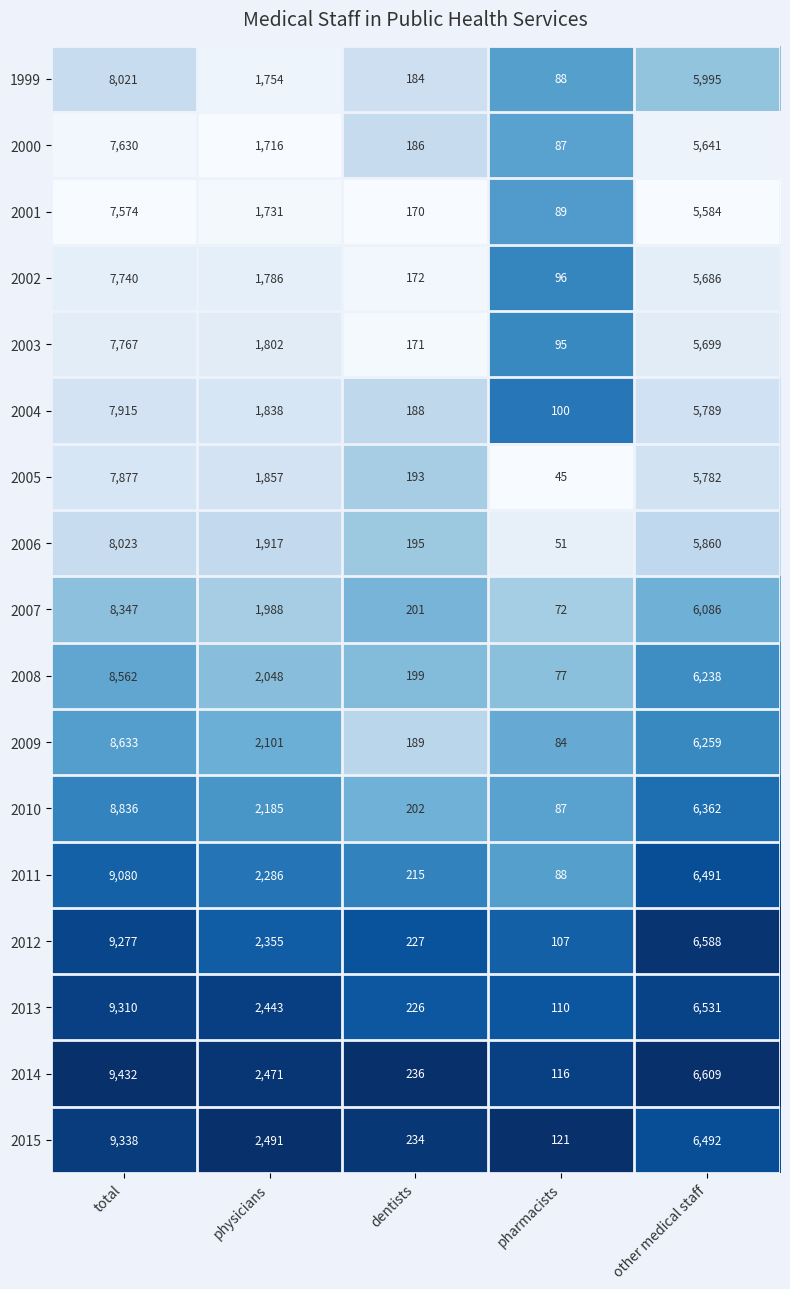

What value does the 2001 series have at dentists?

170